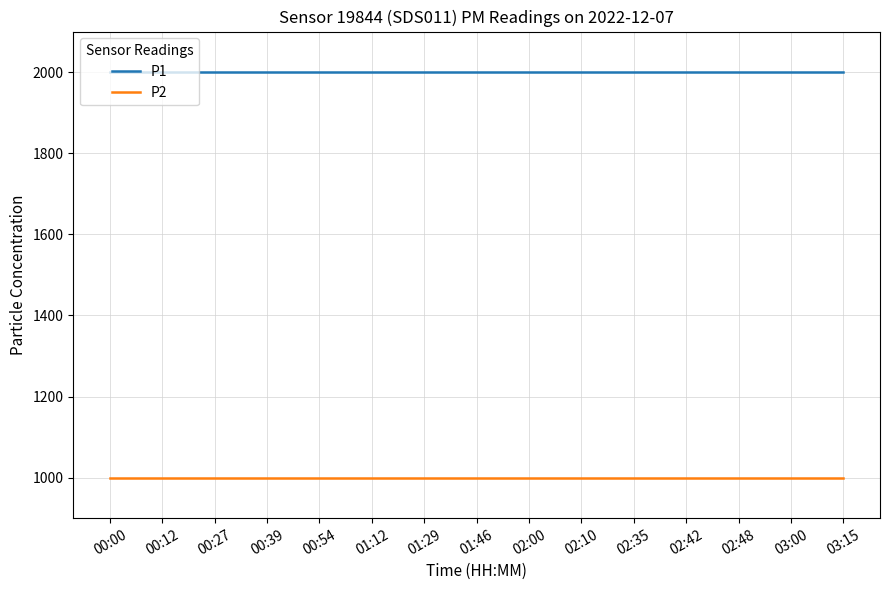

What is the average value of the P1 series?

1999.9